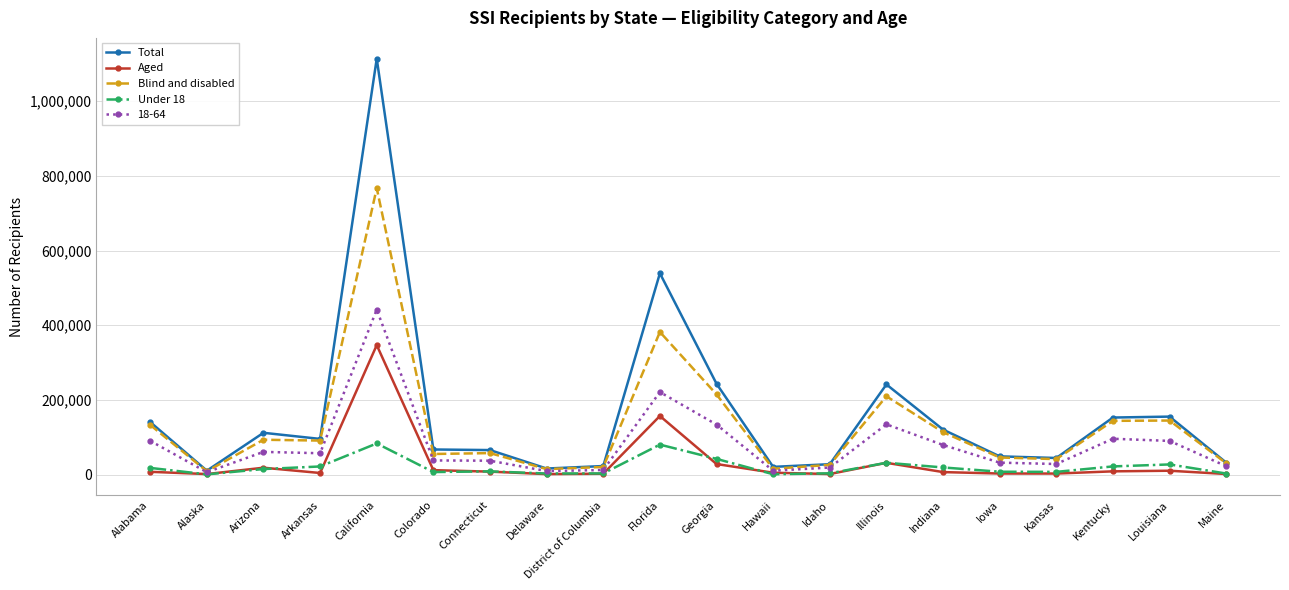

True or false: Under 18 has a value of 3060 at Delaware.

True